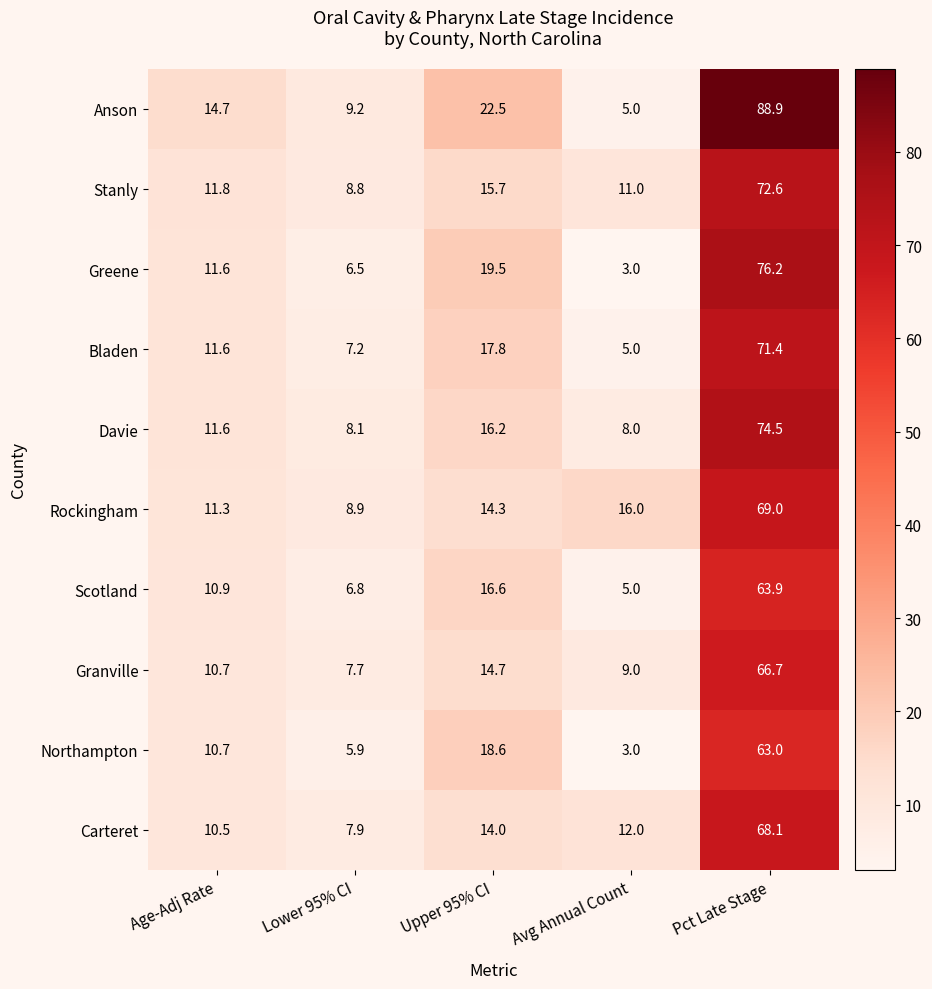

At which category does the chart reach its peak across all series?

Pct Late Stage